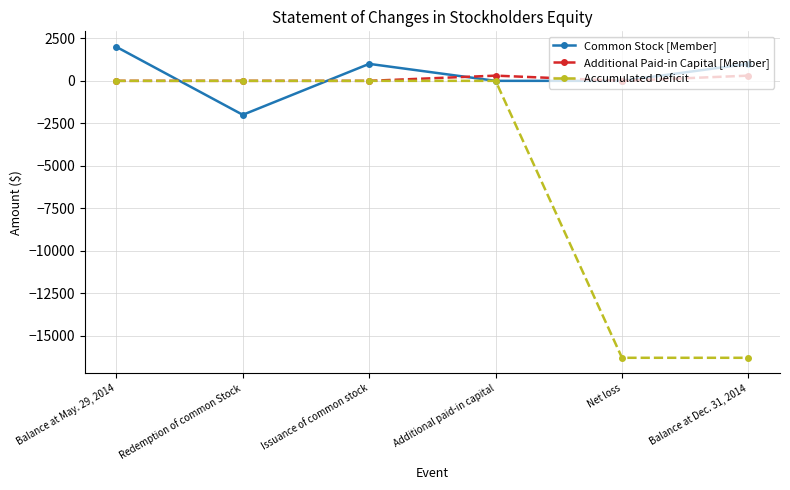

Count the number of data series in this chart.

3